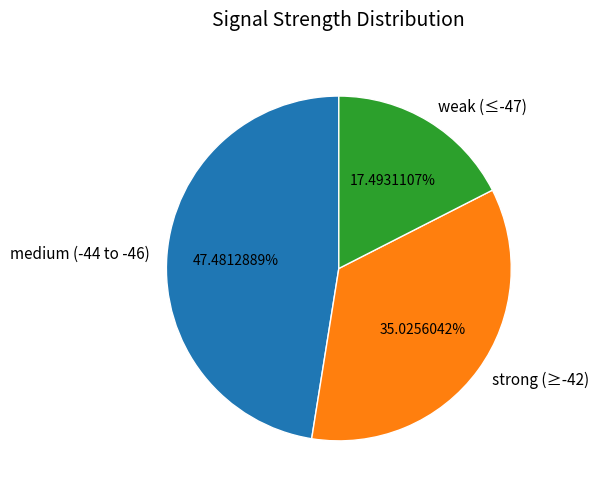

Does strong (≥-42) account for over 50% of the chart?

No